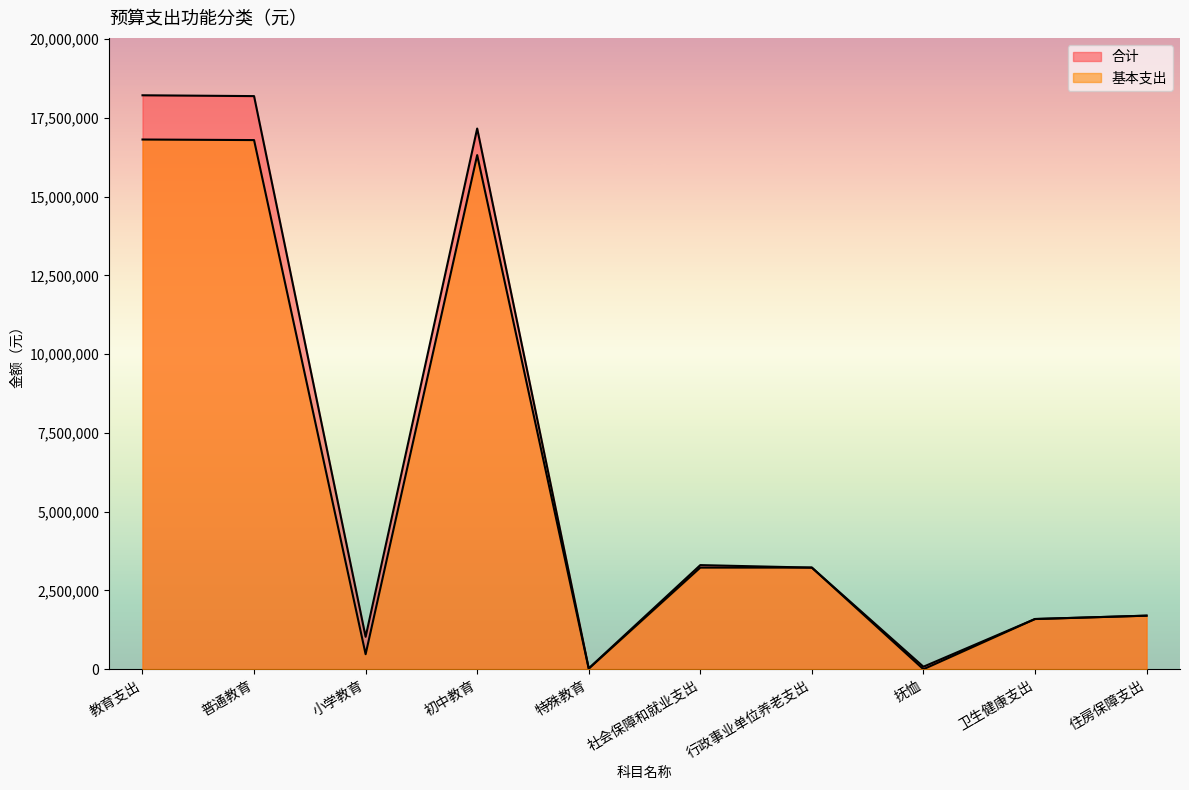

Read the 合计 value at 教育支出, to the nearest 10.

18217530